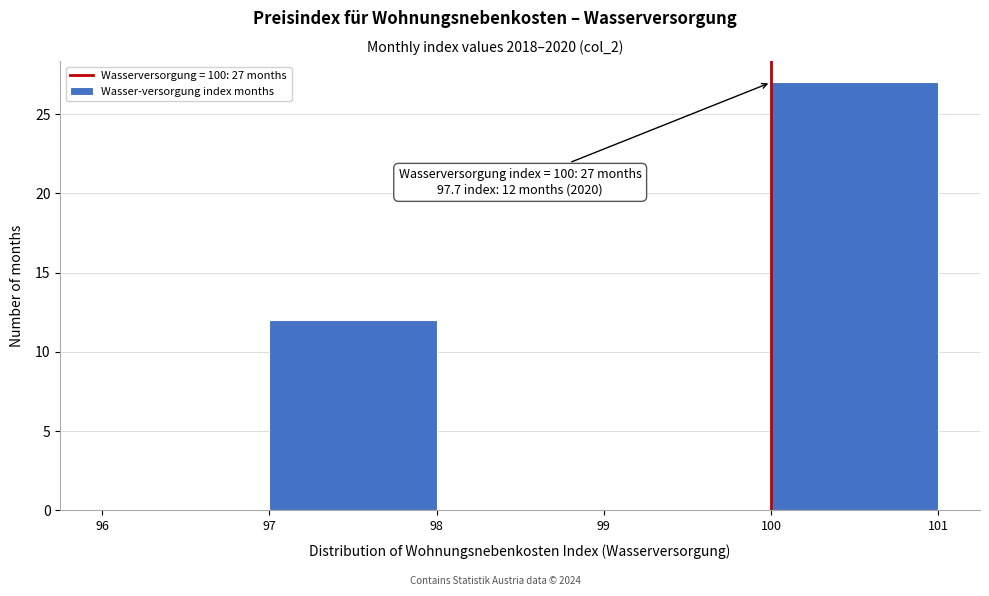

Over which range of the x-axis is the bar tallest?

100 to 101